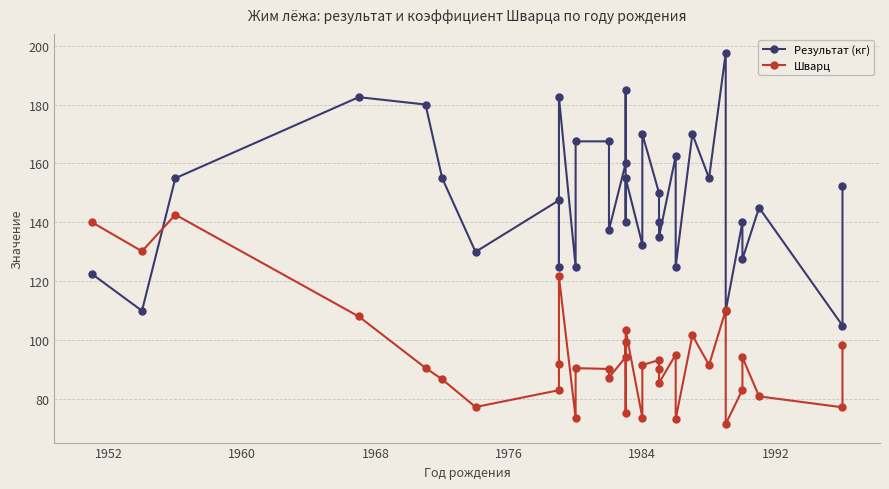

At which label is Шварц closest to 107?

1968